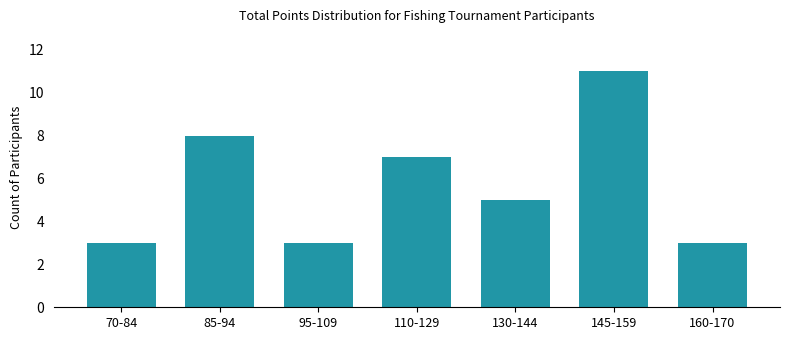

What is the difference between the maximum and minimum values?

8